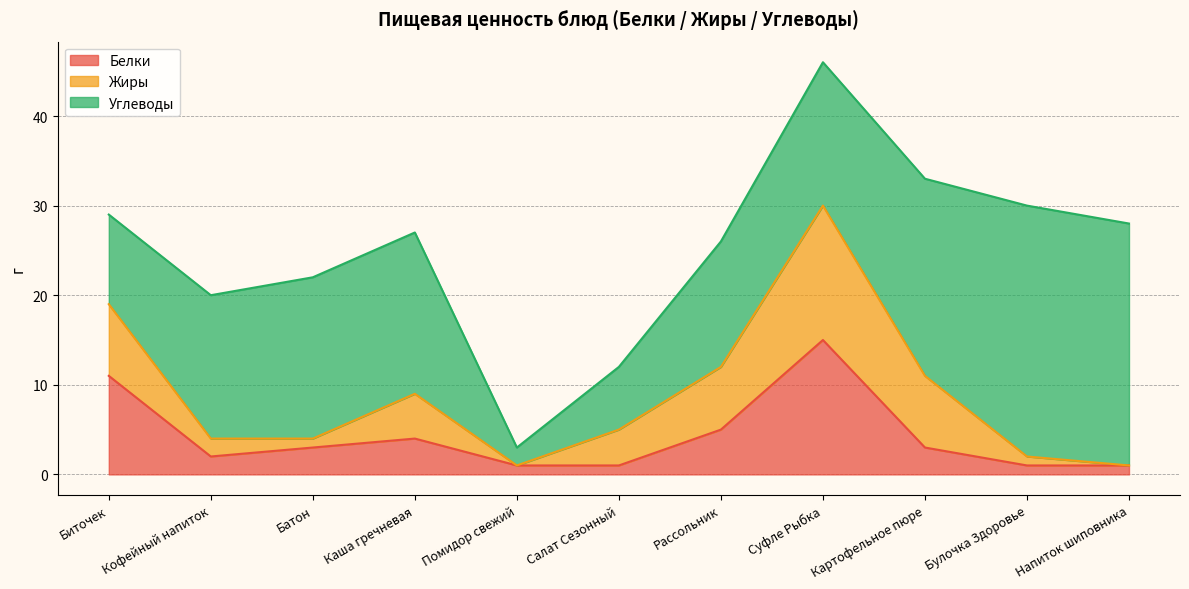

Reading left to right, what are all the values shown in this chart?

Белки: 11	2	3	4	1	1	5	15	3	1	1
Жиры: 8	2	1	5	0	4	7	15	8	1	0
Углеводы: 10	16	18	18	2	7	14	16	22	28	27